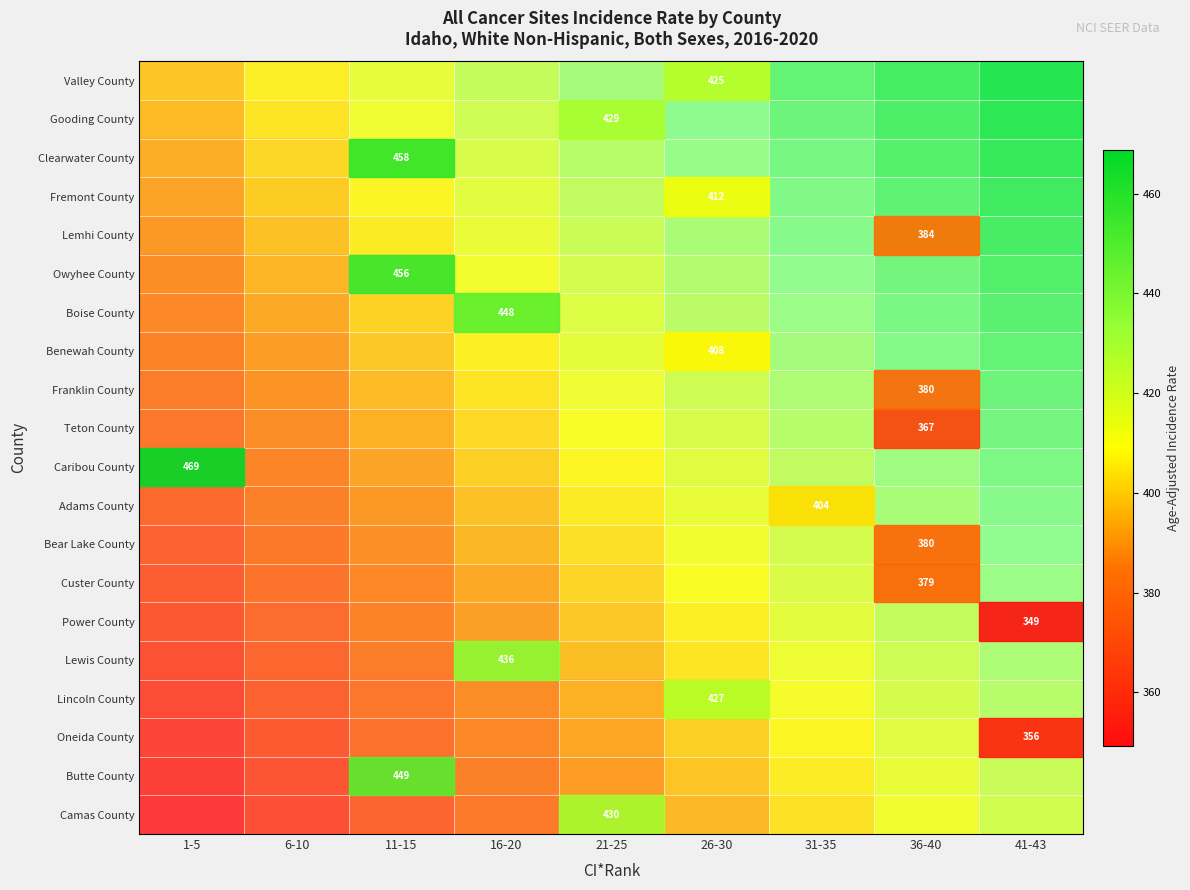

Which series has the largest range (max minus min)?

Custer County